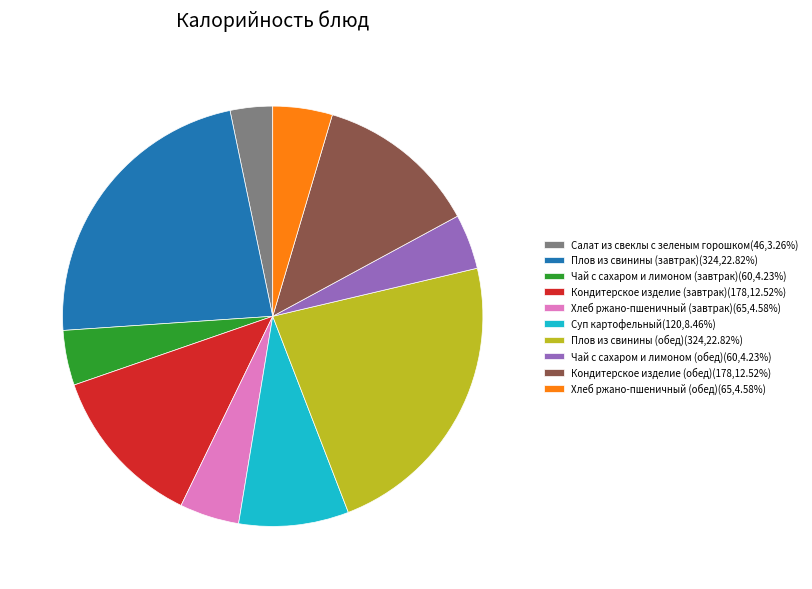

Which slice is the smallest?

Салат из свеклы с зеленым горошком